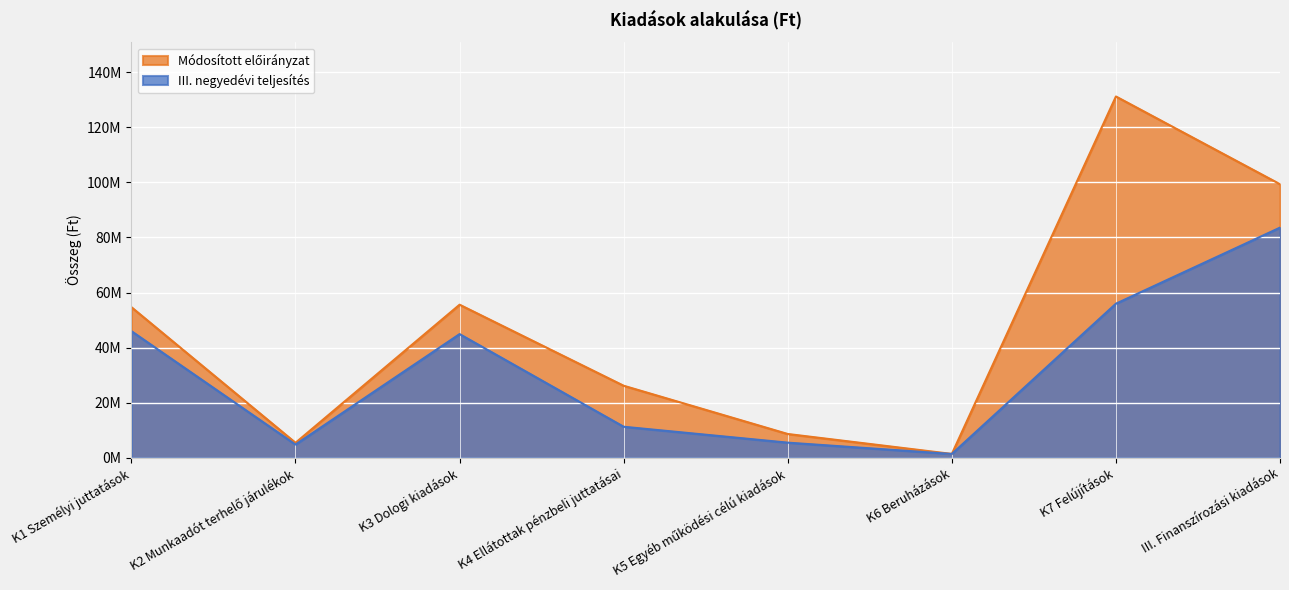

The value of Módosított előirányzat at K6 Beruházások is 1396826. True or false?

True